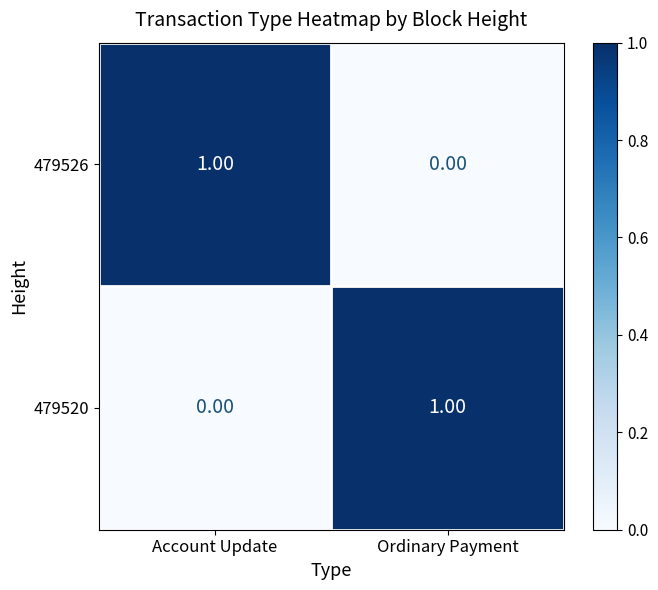

Rank the series at Ordinary Payment from highest to lowest value.

479520, 479526